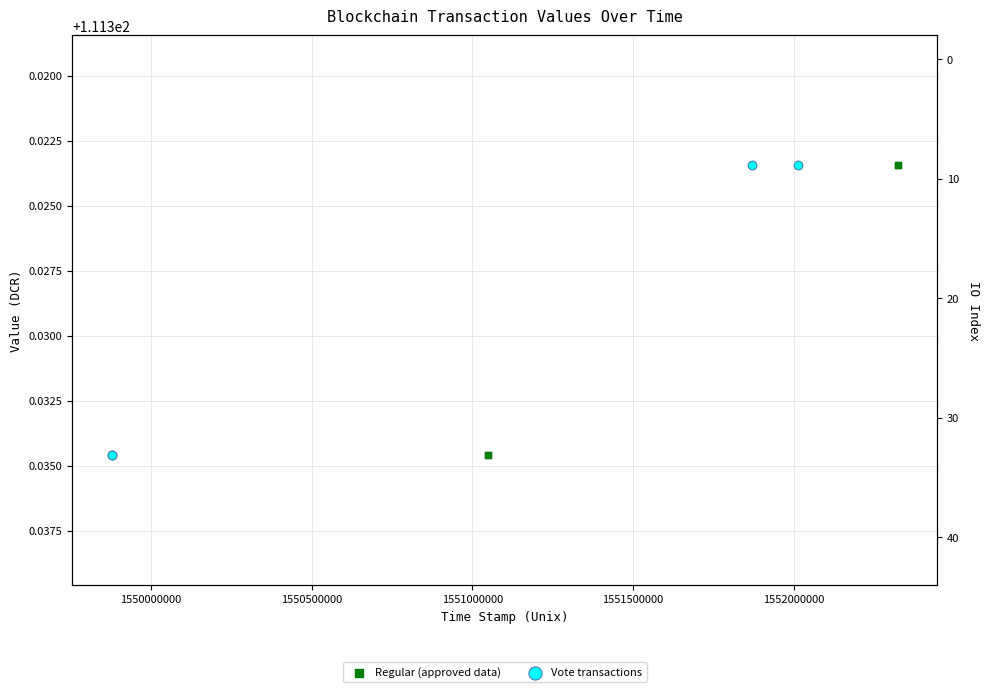

What is the total value across all series at 1550000000?

222.6